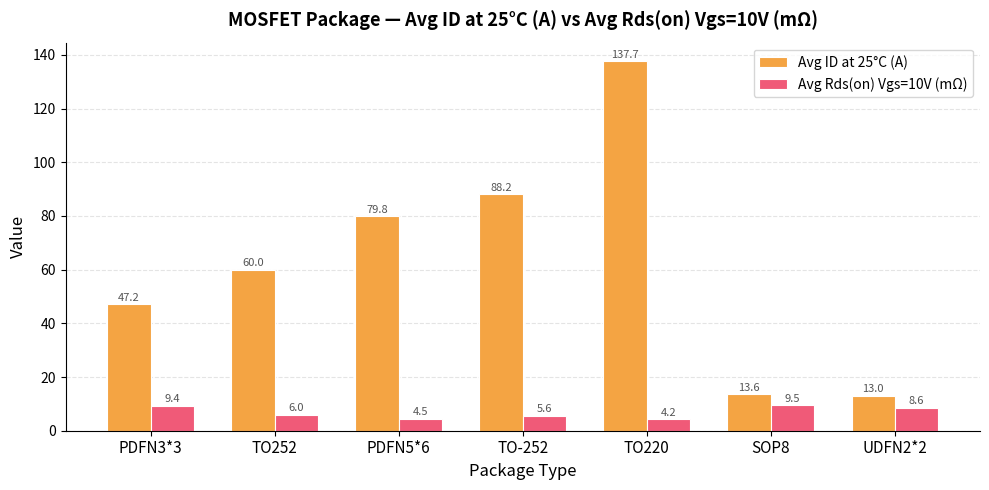

Which series has the largest total across all categories?

Avg ID at 25°C (A)